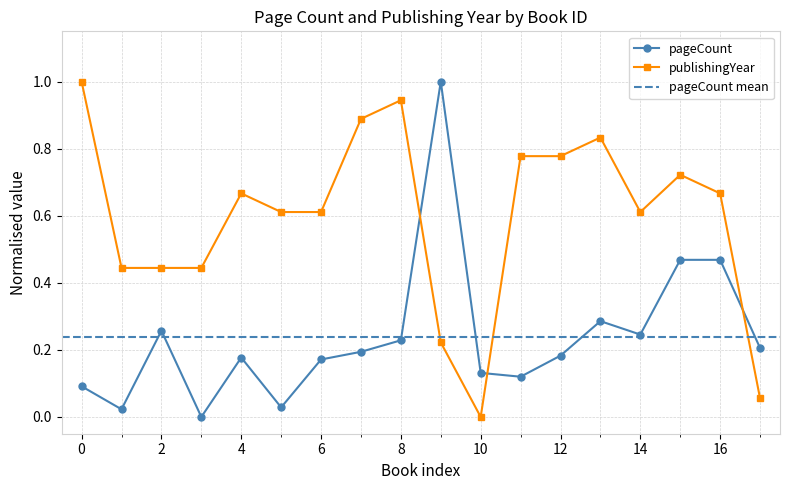

What is the maximum value for pageCount?

1.0